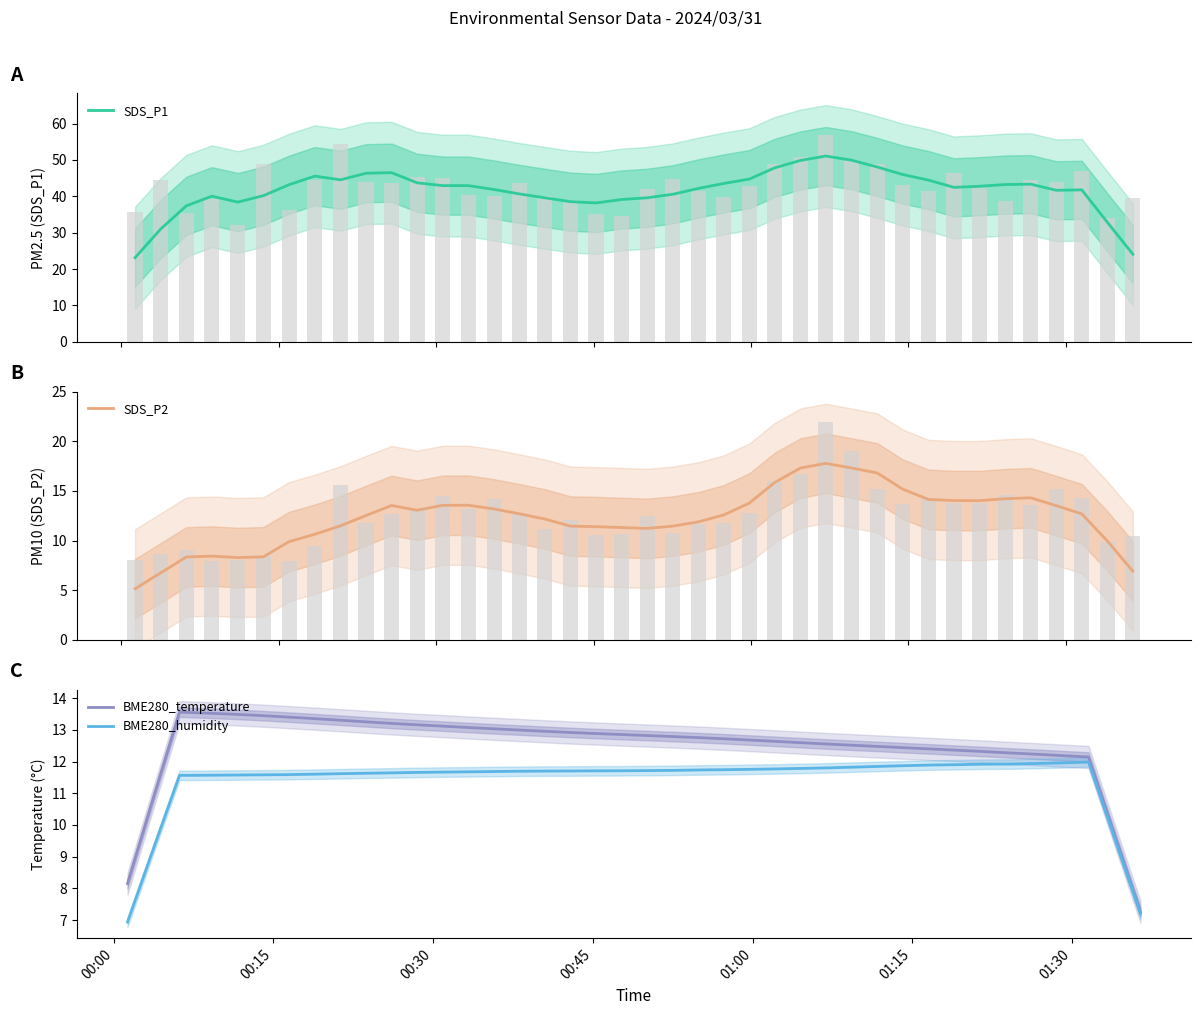

What is the smallest value displayed?

5.2